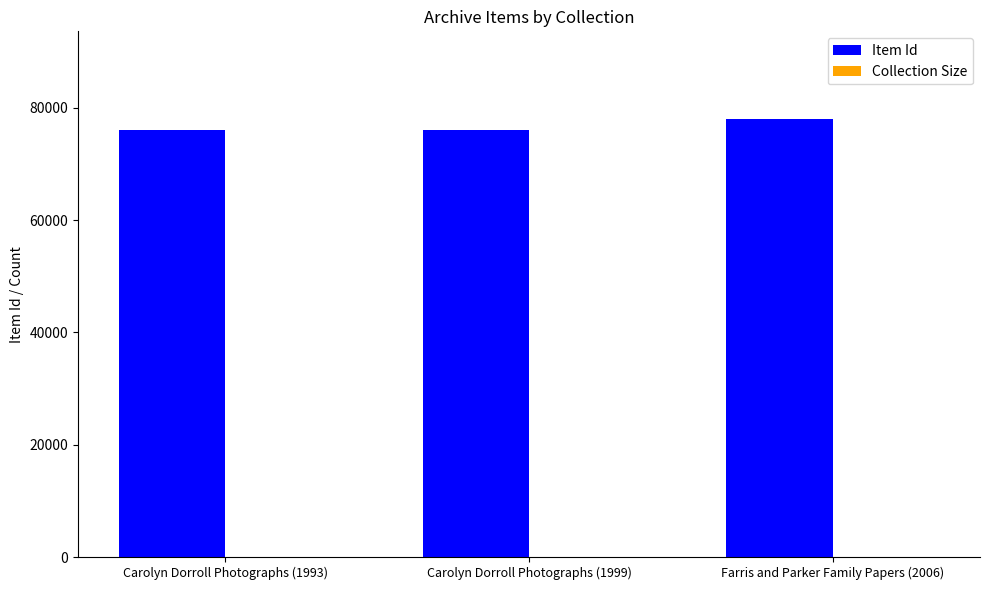

The Item Id series shows 117890 at Carolyn Dorroll Photographs (1999). True or false?

False